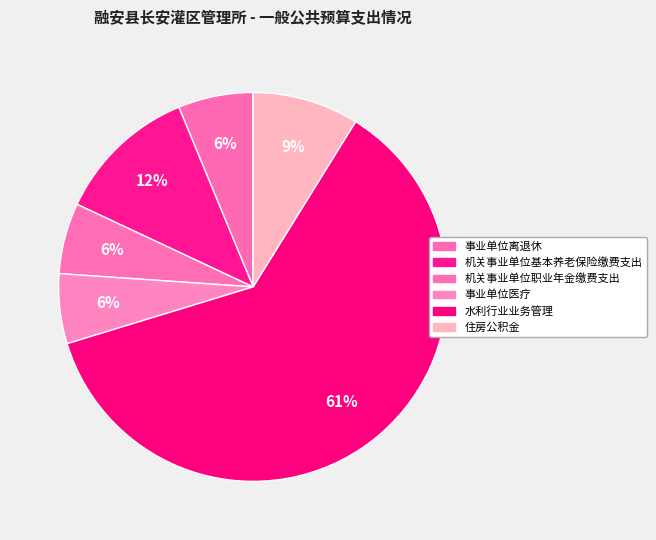

Between 事业单位离退休 and 住房公积金, which is larger?

住房公积金